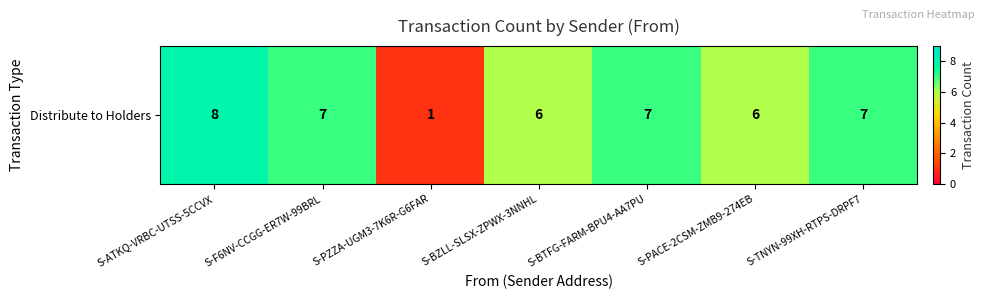

Count the number of values greater than 7.

1